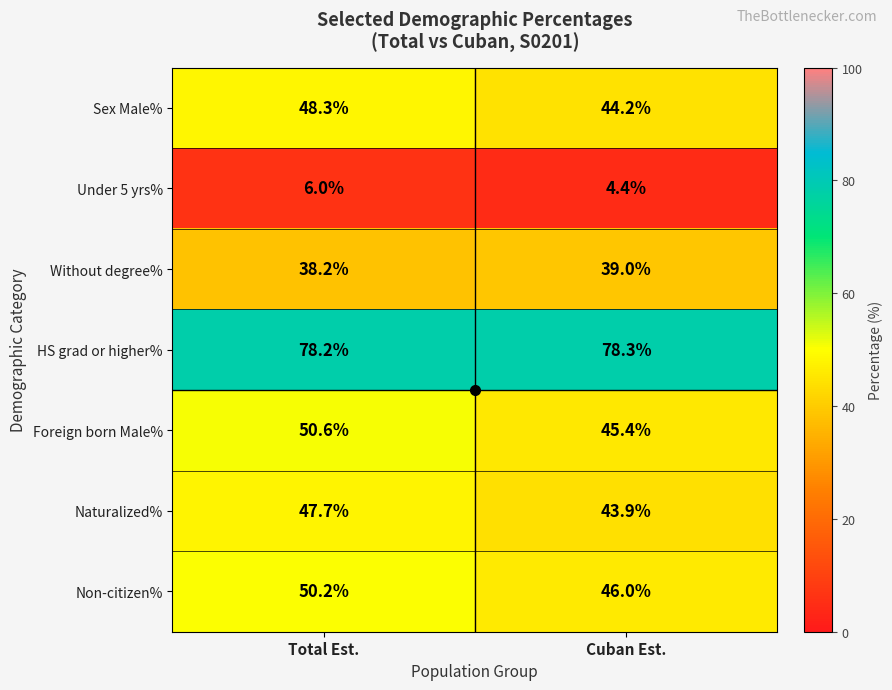

True or false: Without degree% has a value of 10.3 at Cuban Est..

False